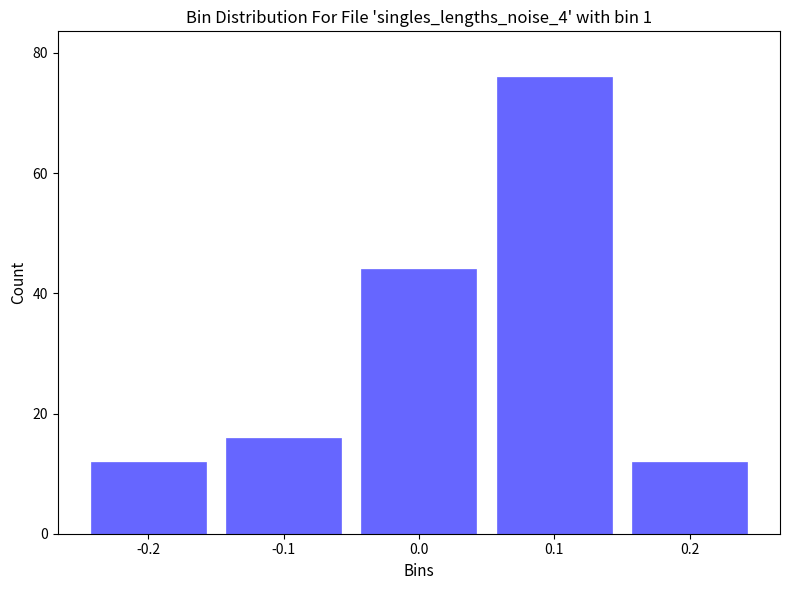

Reading left to right, what are all the values shown in this chart?

-0.2=12	-0.1=16	0.0=44	0.1=76	0.2=12